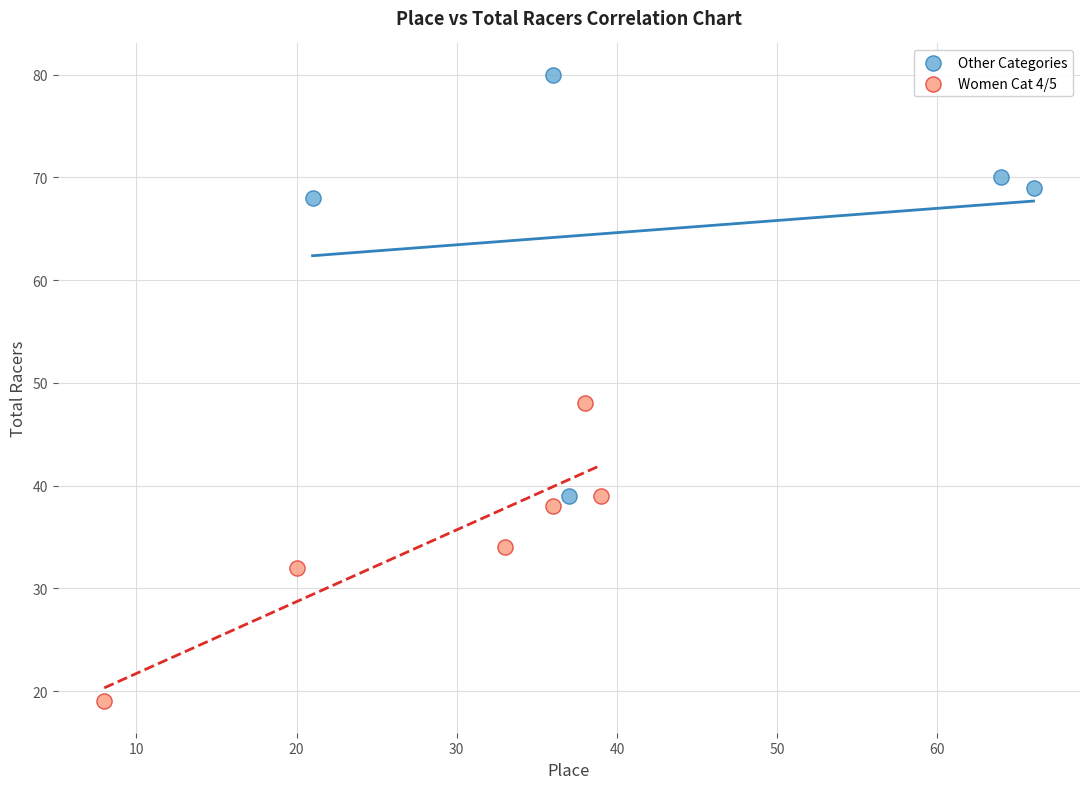

Which series has the largest Y range (max minus min)?

Other Categories